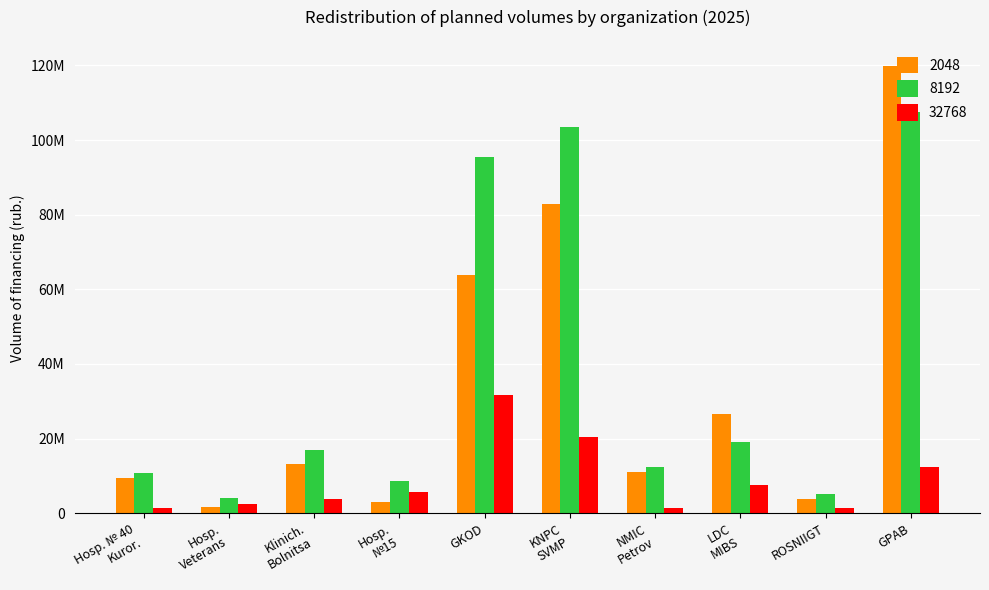

Are the bars grouped side by side (vs. stacked)?

Yes